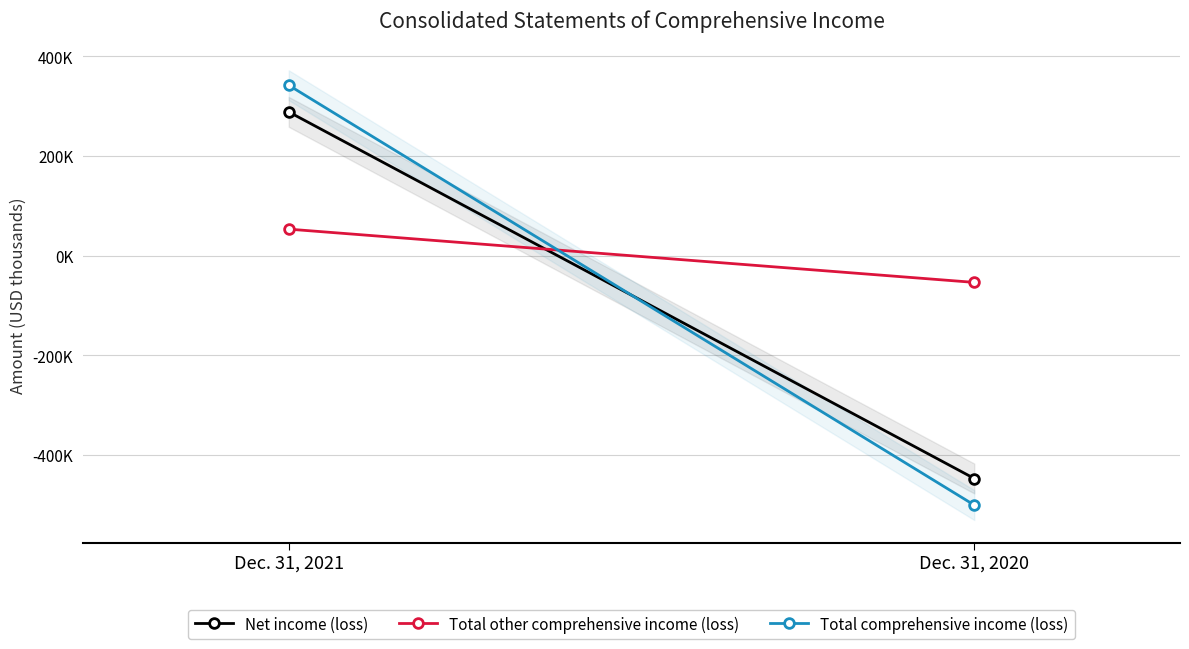

List the series in order of their peak value, lowest first.

Total other comprehensive income (loss), Net income (loss), Total comprehensive income (loss)